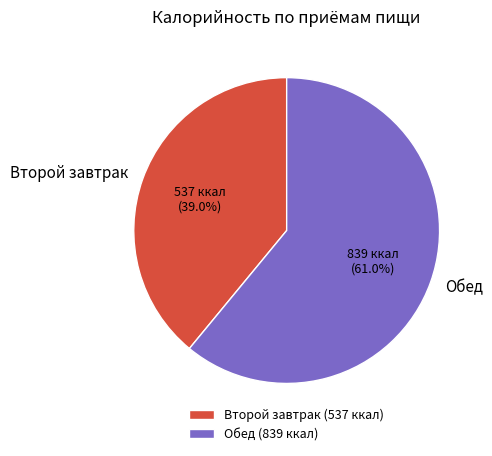

Does any single category account for the majority?

Yes